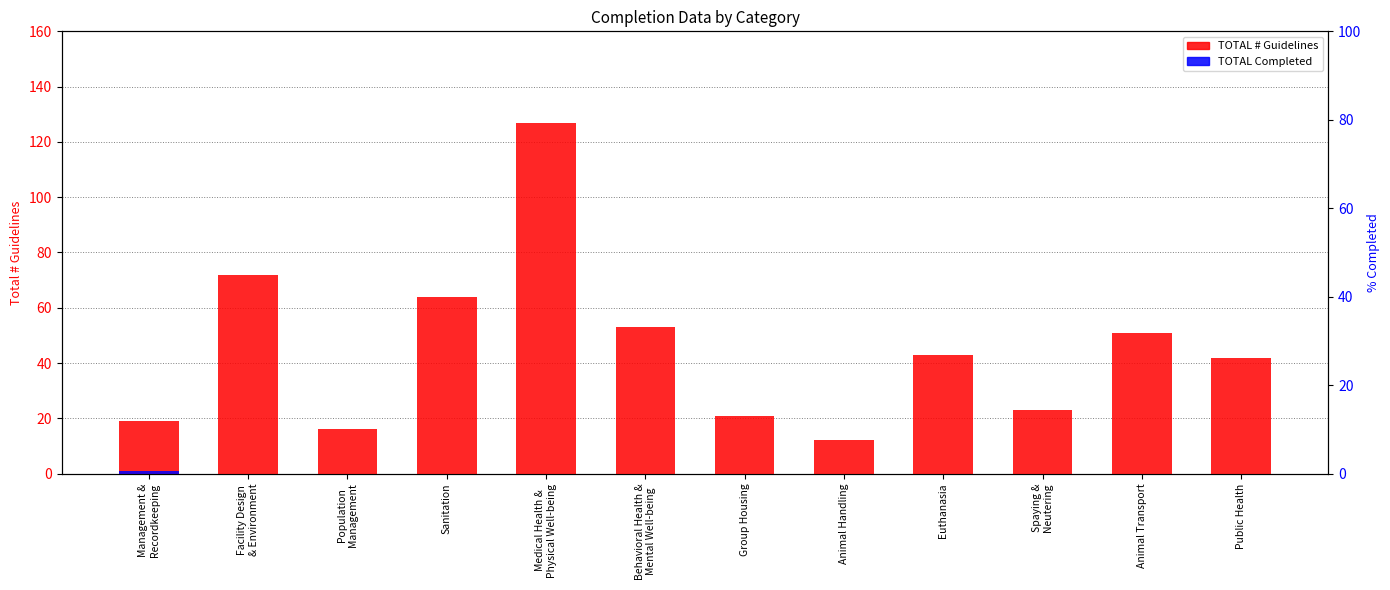

Reading left to right, transcribe all the data shown in this chart.

TOTAL # Guidelines: Management &
Recordkeeping=19	Facility Design
& Environment=72	Population
Management=16	Sanitation=64	Medical Health &
Physical Well-being=127	Behavioral Health &
Mental Well-being=53	Group Housing=21	Animal Handling=12	Euthanasia=43	Spaying &
Neutering=23	Animal Transport=51	Public Health=42
TOTAL Completed: Management &
Recordkeeping=1	Facility Design
& Environment=0	Population
Management=0	Sanitation=0	Medical Health &
Physical Well-being=0	Behavioral Health &
Mental Well-being=0	Group Housing=0	Animal Handling=0	Euthanasia=0	Spaying &
Neutering=0	Animal Transport=0	Public Health=0